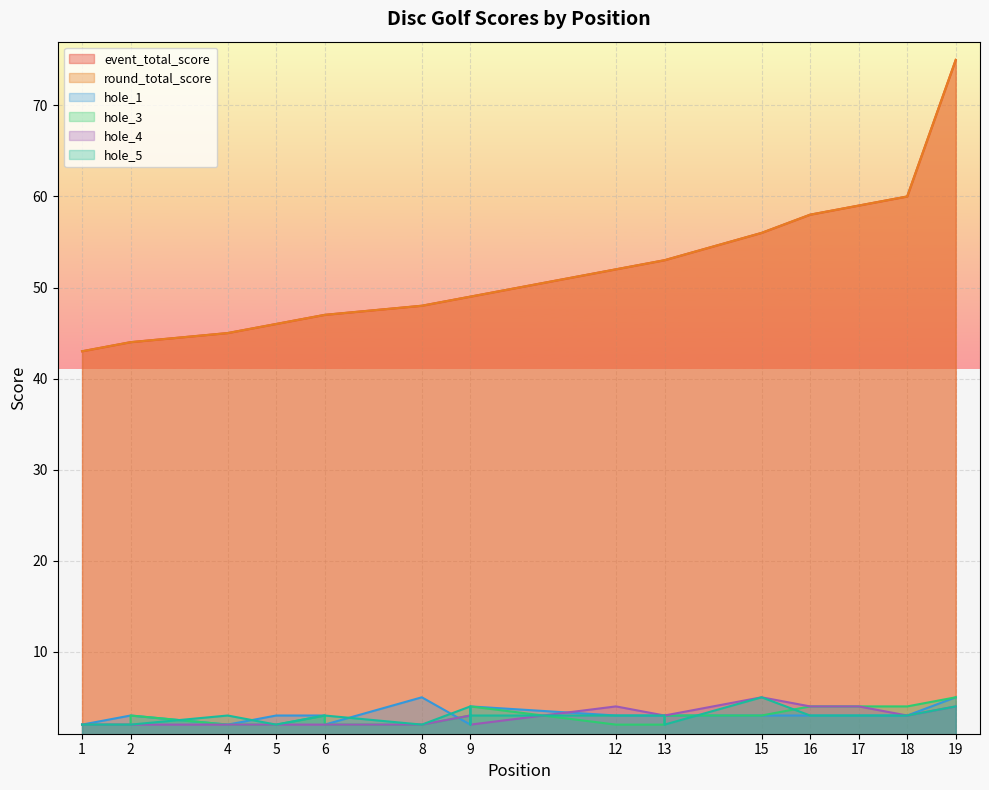

Is it true that hole_4 equals 5 at 18?

False